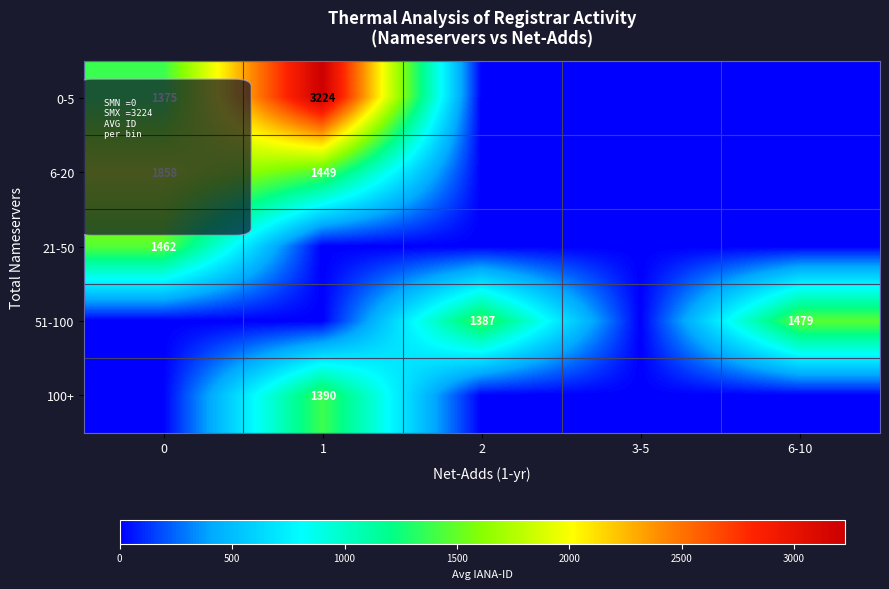

True or false: 51-100 has a value of 840 at 2.

False